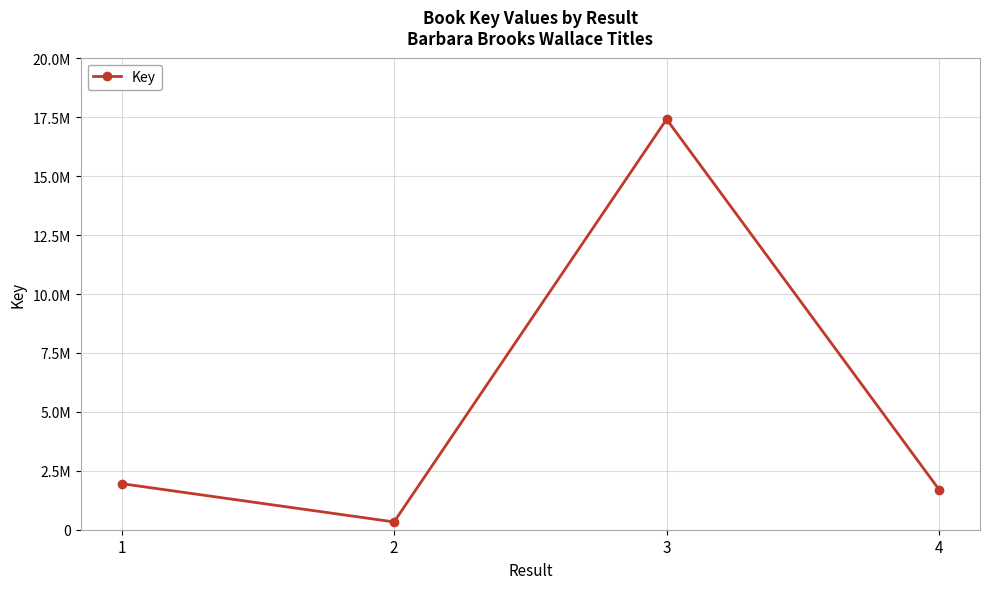

Does the chart display data point markers on the line(s)?

Yes